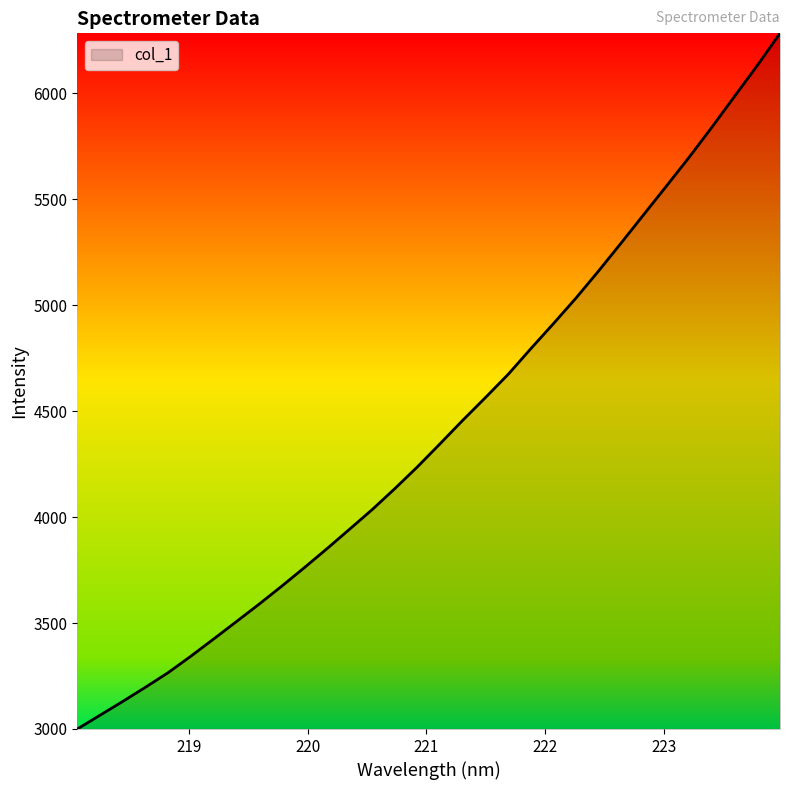

What is the maximum value shown in the chart?

6282.0